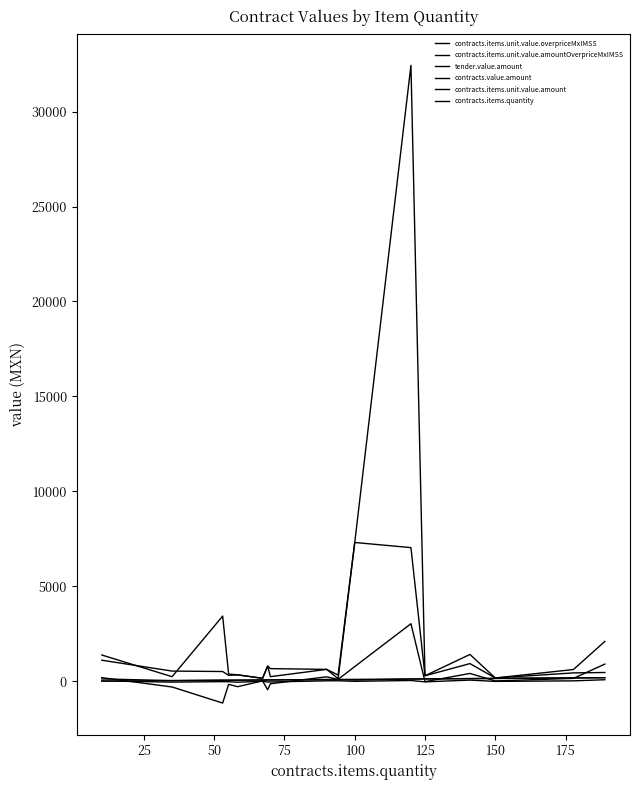

True or false: contracts.items.quantity and contracts.value.amount cross at least once.

False